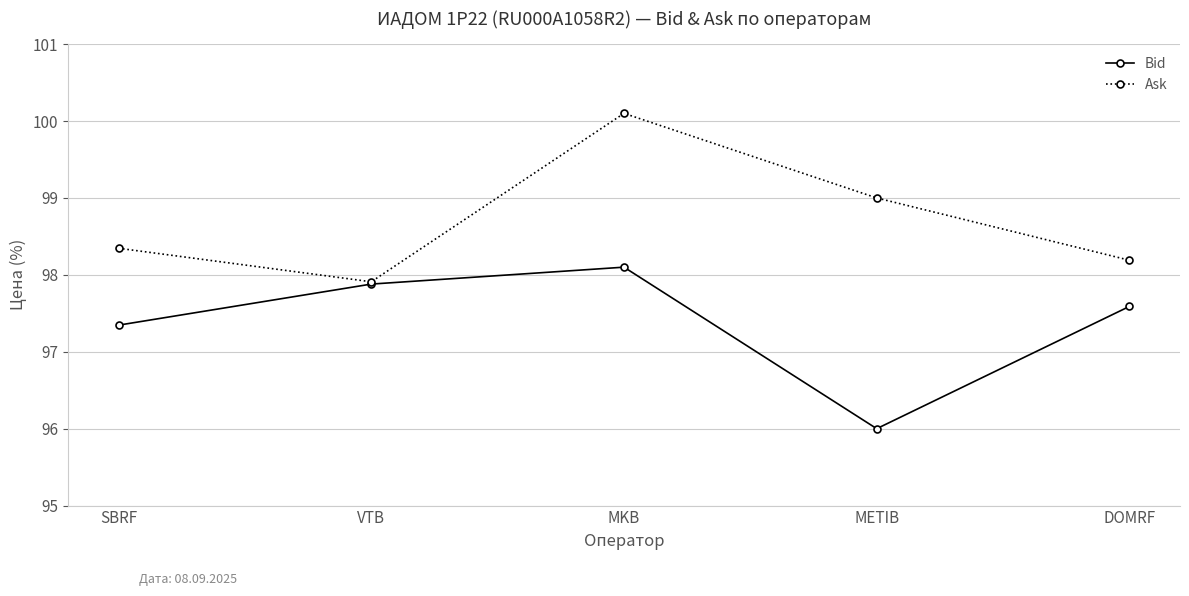

At which label does Bid first exceed 97?

SBRF